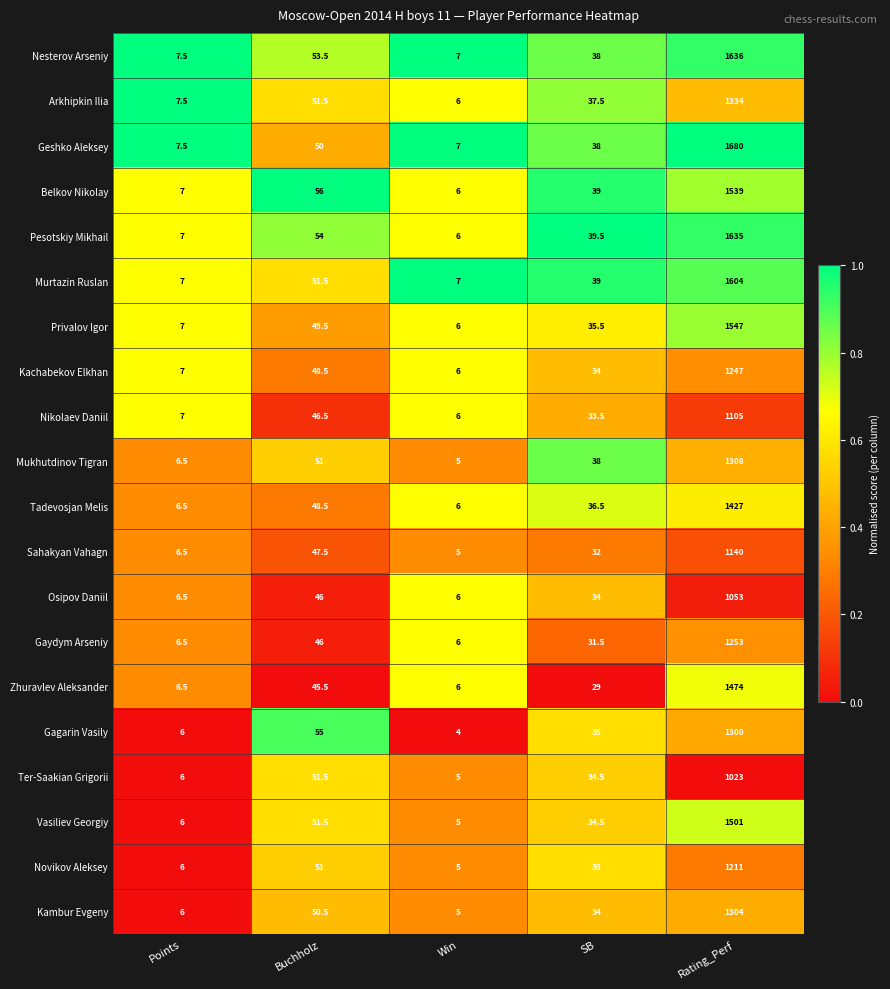

At which label is Geshko Aleksey closest to 843?

Buchholz